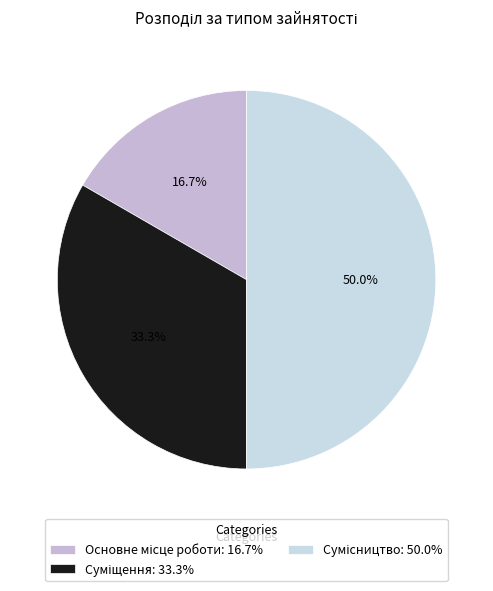

What is the change in value from Основне місце роботи to Сумісництво?

+2